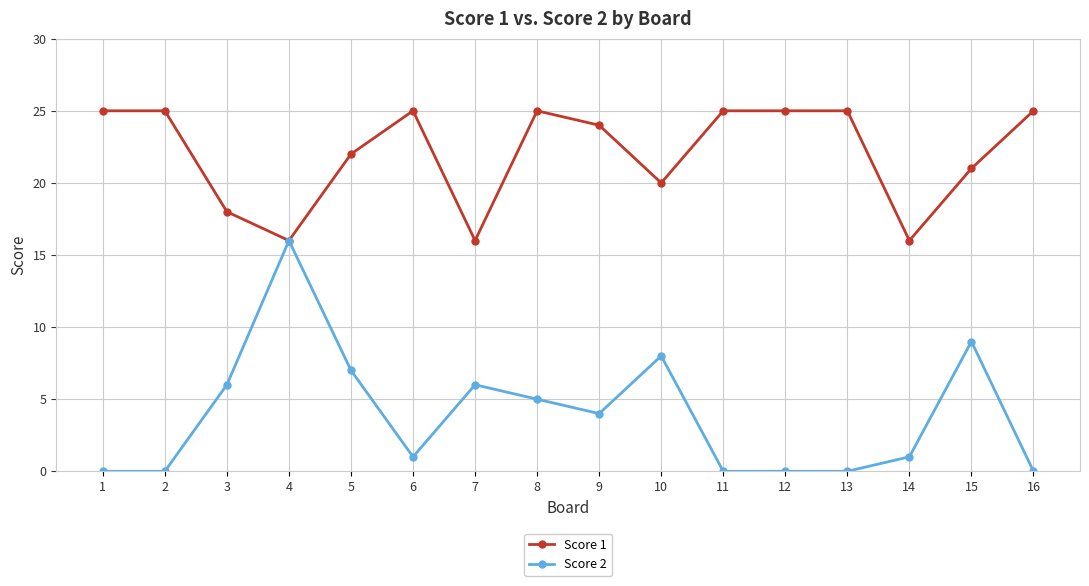

The value of Score 2 at 5 is 10. True or false?

False